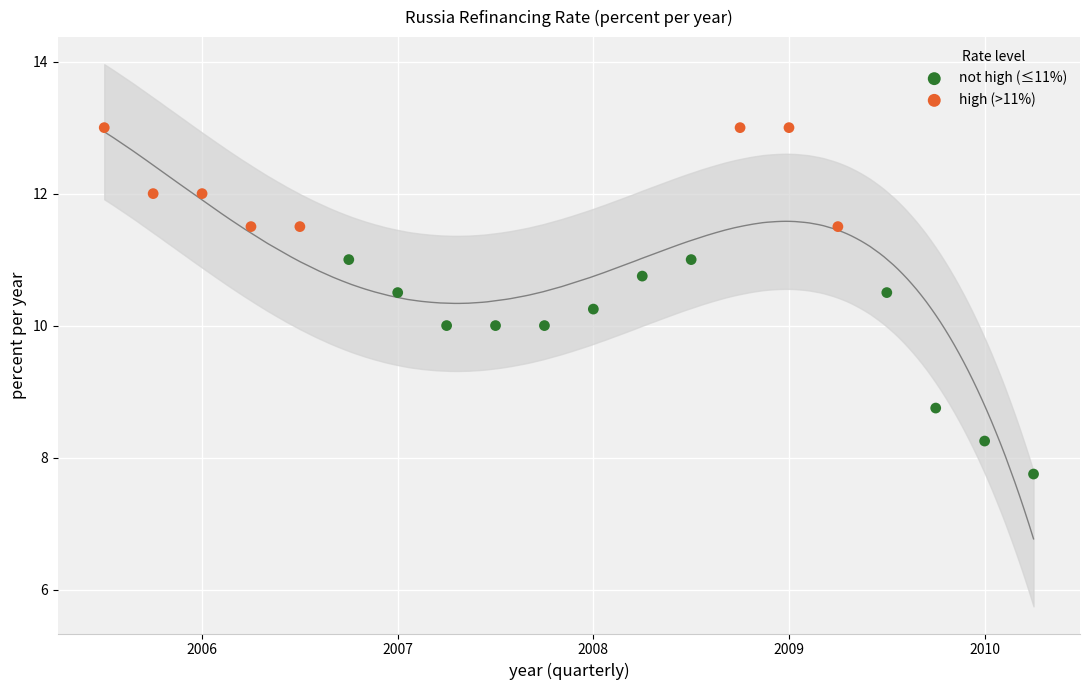

Which series contains the lowest Y value?

not high (≤11%)